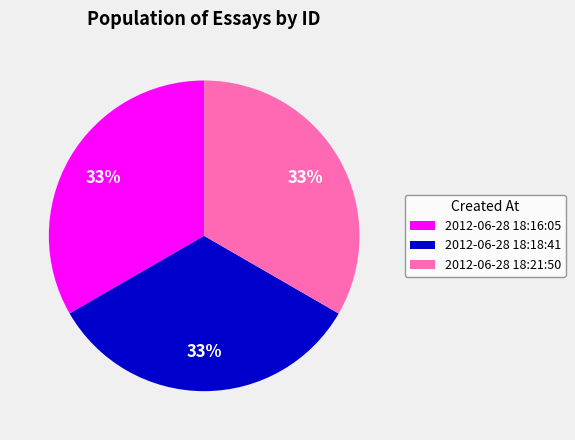

Is the sum of 2012-06-28 18:18:41 and 2012-06-28 18:21:50 greater than half?

Yes